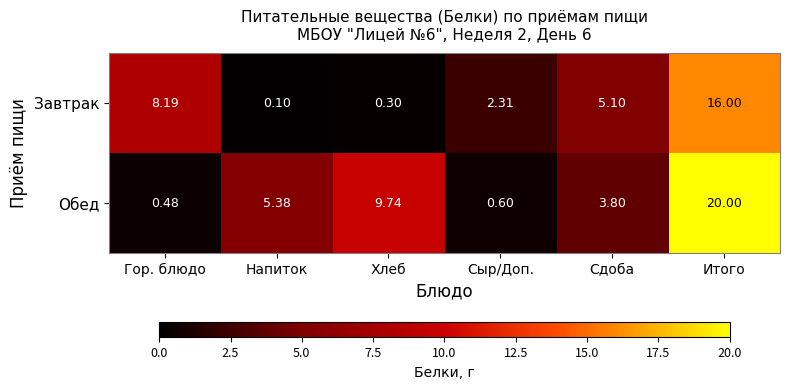

Where is Завтрак nearest to the value 8?

Гор. блюдо